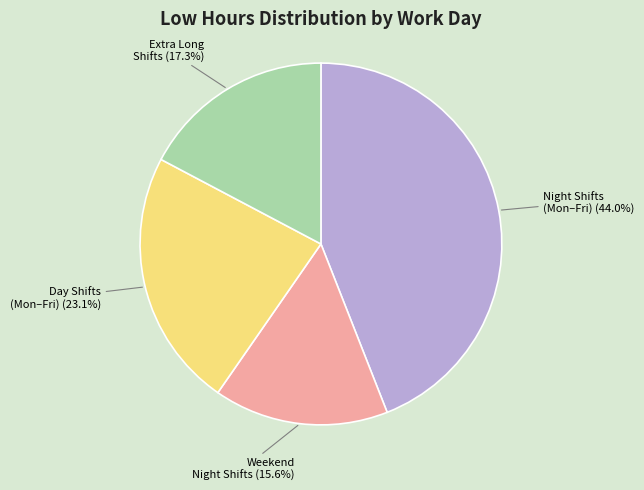

How many segments does this pie chart have?

4